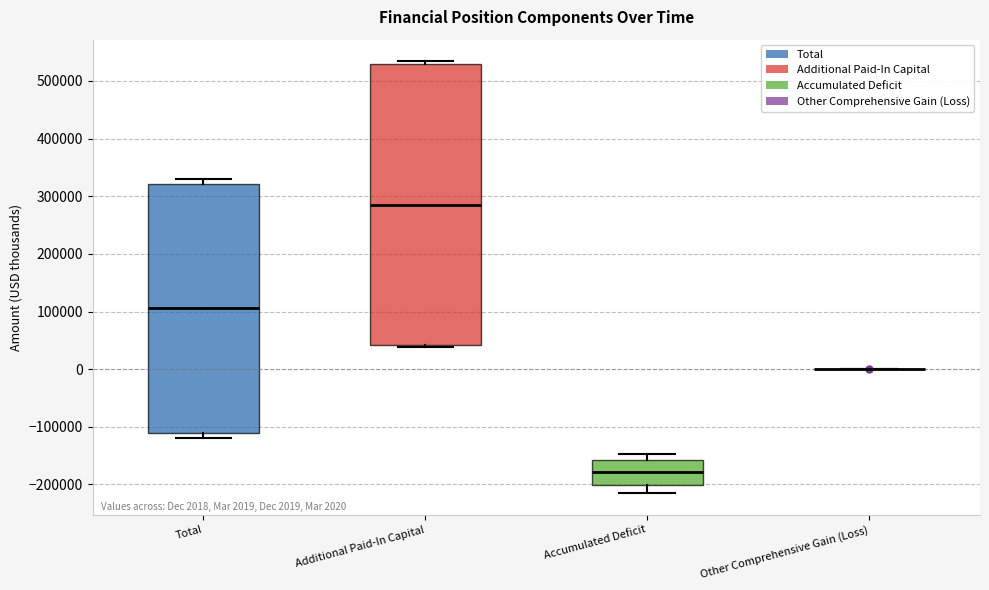

Which box is the tallest, from its lower edge to its upper edge?

Additional Paid-In Capital